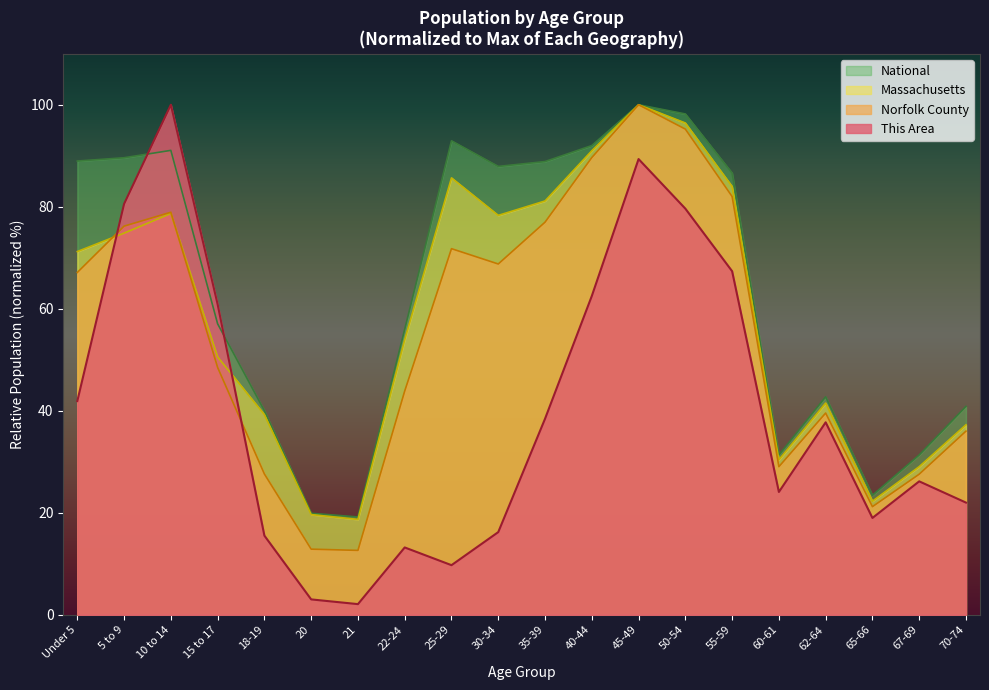

What are all the series names shown in the legend?

National, Massachusetts, Norfolk County, This Area